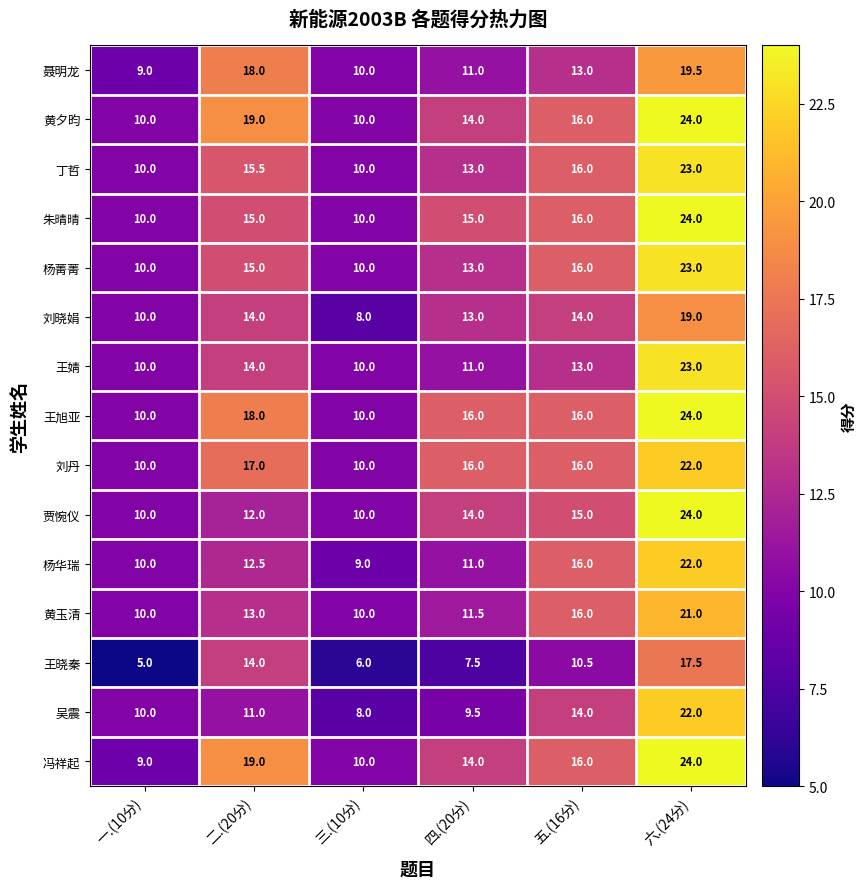

At which category is the sum across all series the highest?

六.(24分)